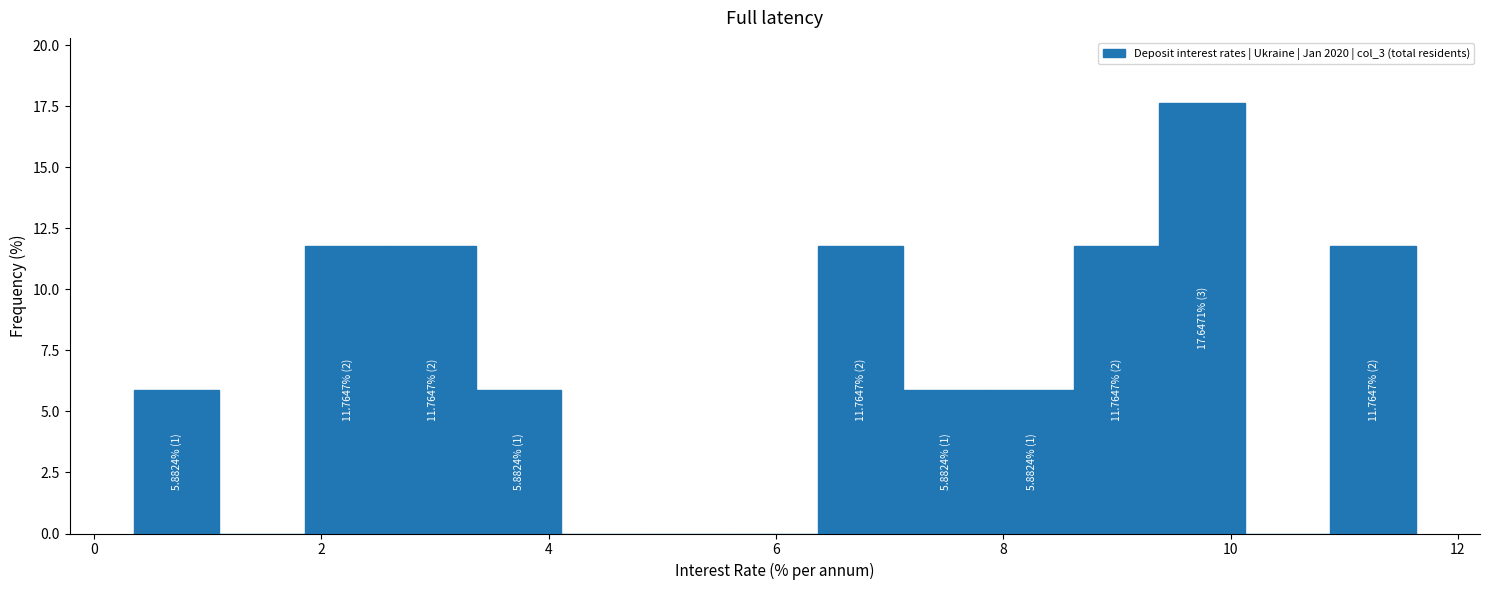

Read against the x-axis, roughly where is the centre of the tallest bar?

9.8